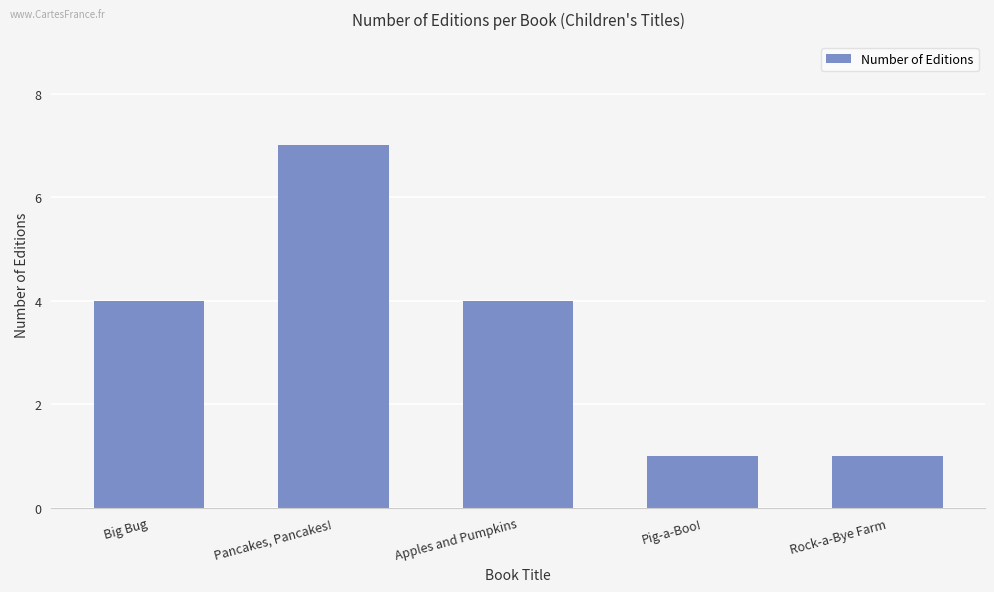

What is the sum of all values?

17